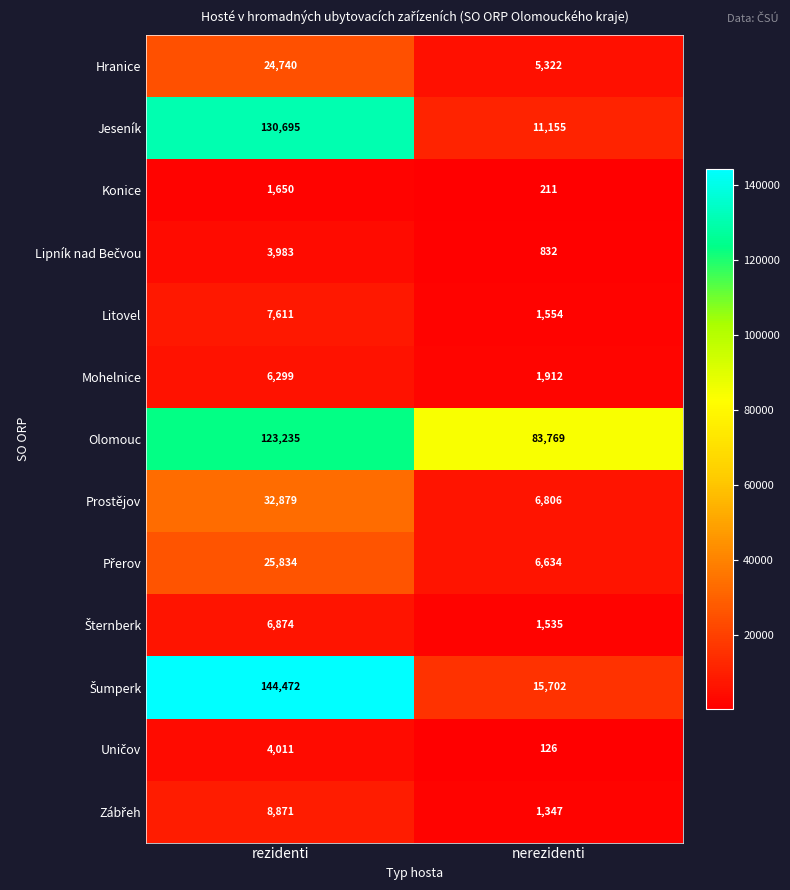

What is the sum of all Mohelnice values?

8211